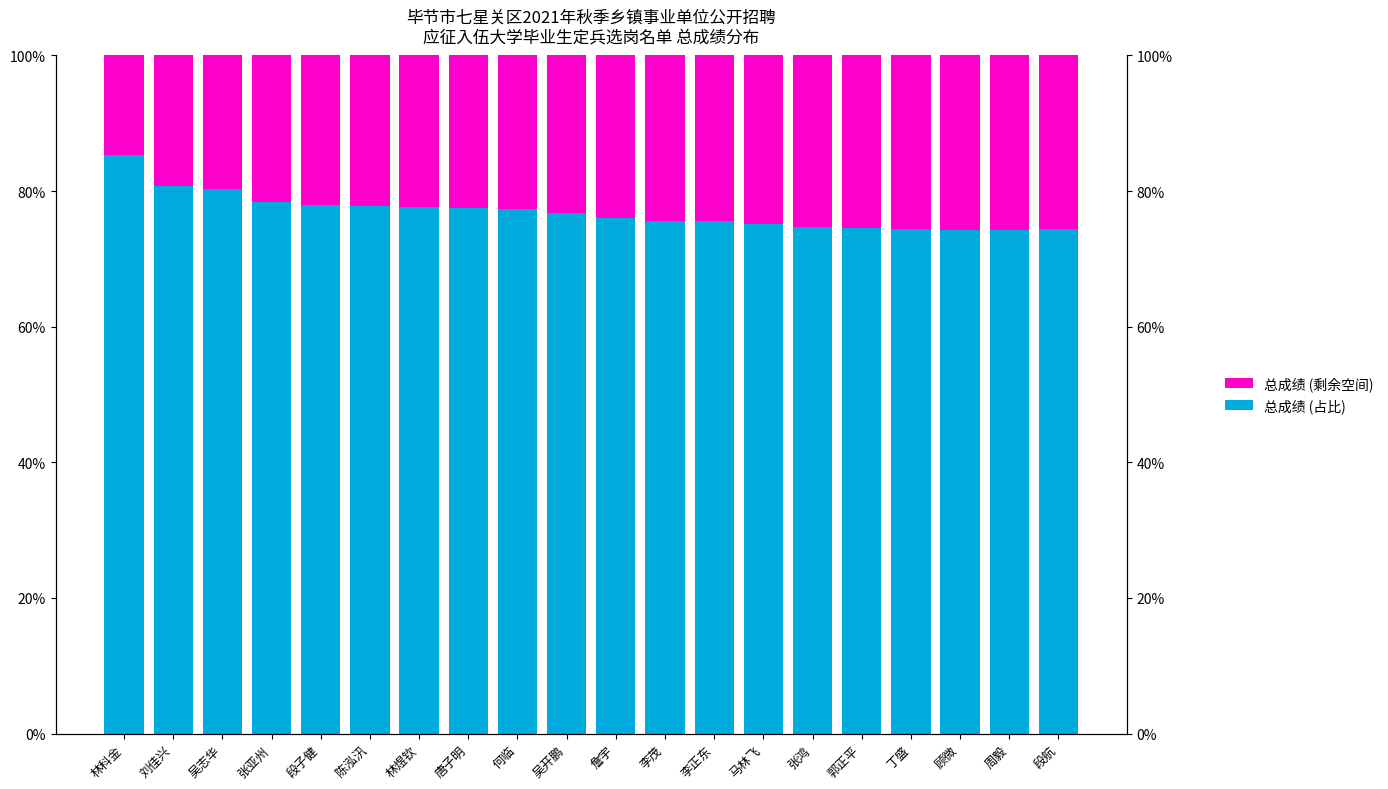

Is the value of 剩余 at 段子健 greater than the value of 总成绩 (占比) at 段航?

No